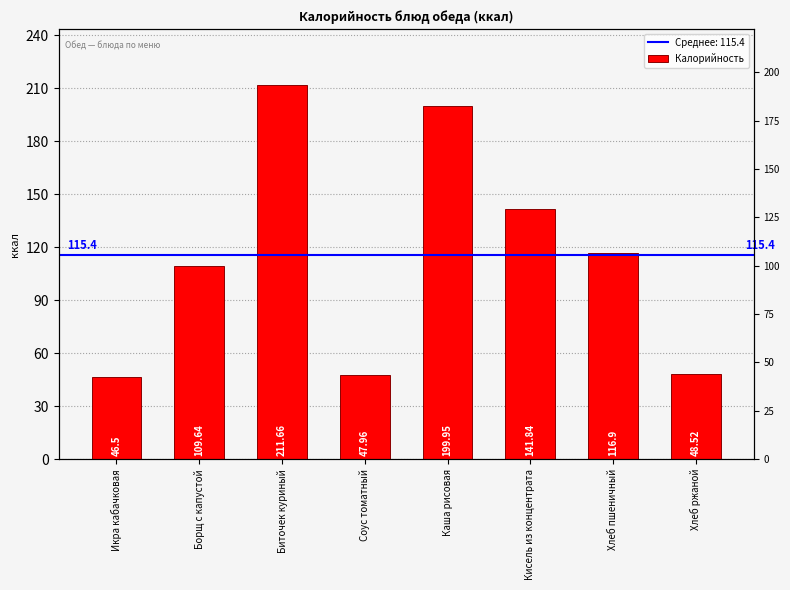

How many data points are less than 116?

4